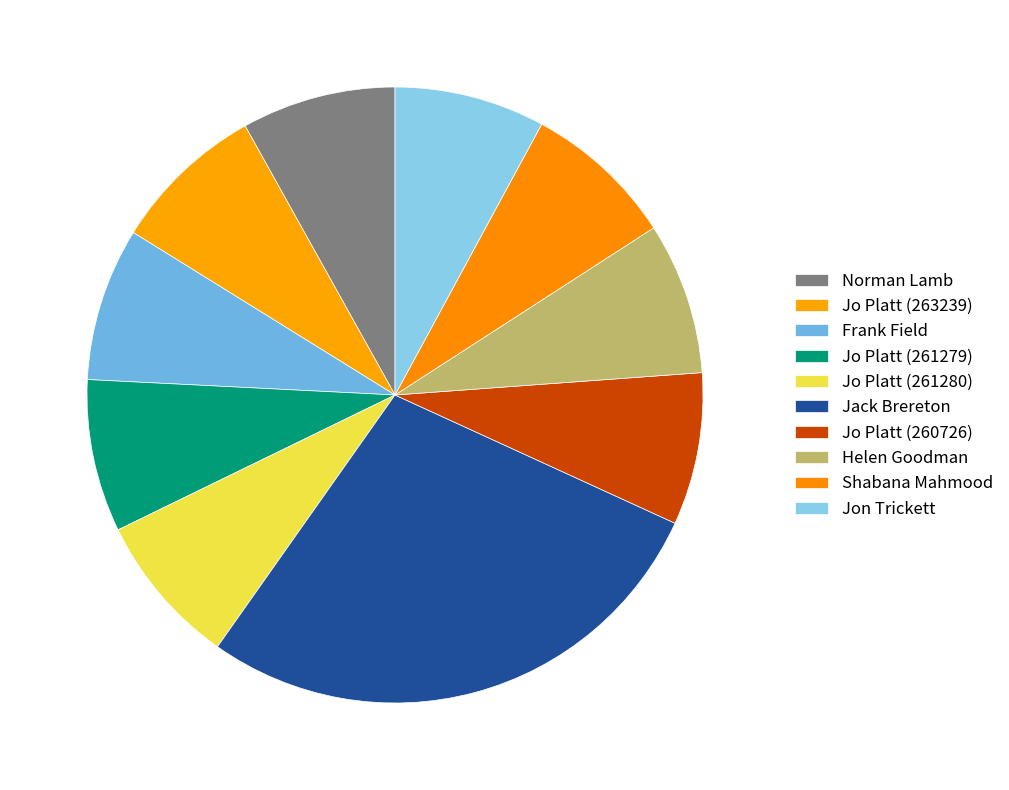

What is the total percentage of Jon Trickett and Jo Platt (261280)?

15.9%